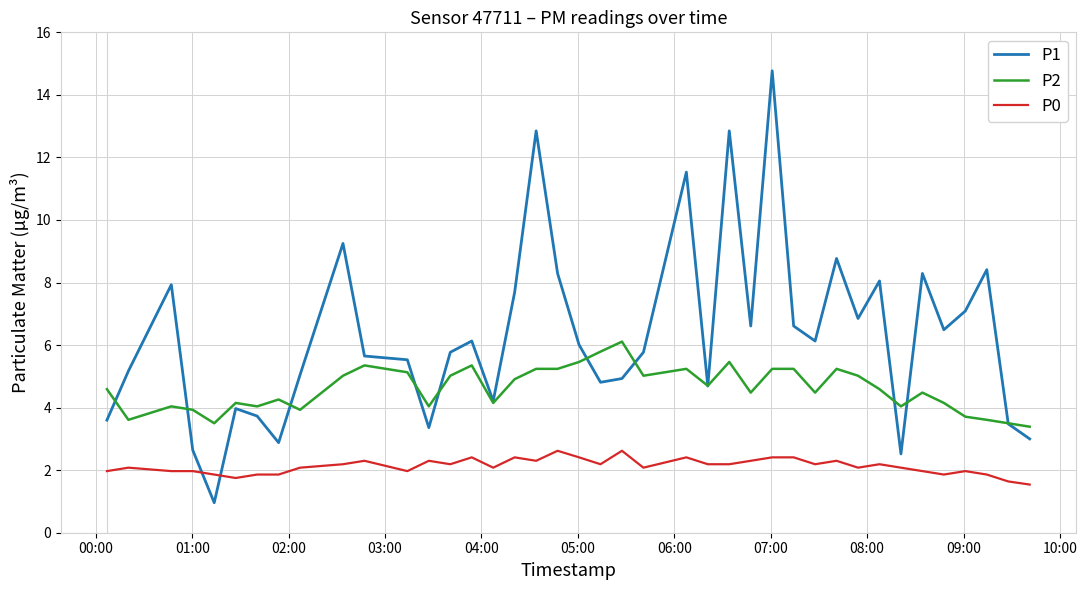

True or false: P0 and P1 intersect in this chart.

True